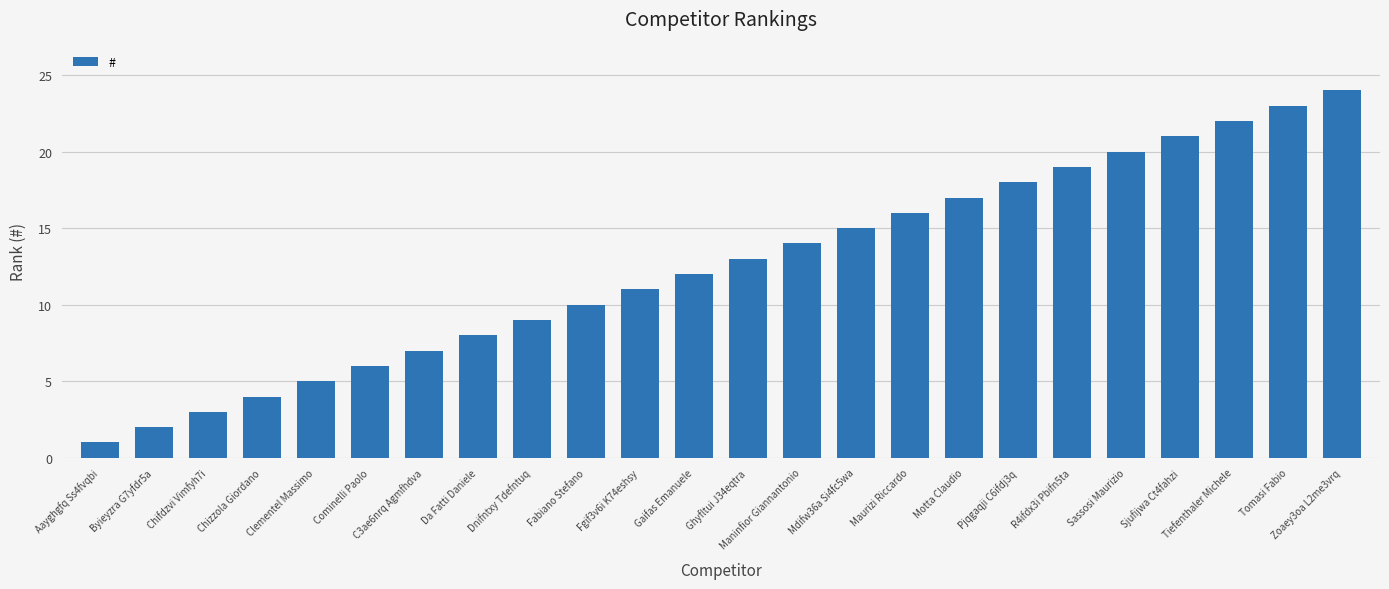

Rank the categories by value from highest to lowest.

Zoaey3oa L2me3vrq, Tomasi Fabio, Tiefenthaler Michele, Sjufijwa Ct4fahzi, Sassosi Maurizio, R4ifdx3i Pbifn5ta, Pjqgaqji C6ifdj3q, Motta Claudio, Maurizi Riccardo, Mdifw36a Si4fc5wa, Maninfior Giannantonio, Ghyfltui J34eqtra, Gaifas Emanuele, Fgif3v6i K74eshsy, Fabiano Stefano, Dnifntxy Tdefntuq, Da Fatti Daniele, C3ae6nrq Agmfhdva, Cominelli Paolo, Clementel Massimo, Chizzola Giordano, Chifdzvi Vimfyh7i, Byieyzra G7yfdr5a, Aayghgfq Ss4fvqbi